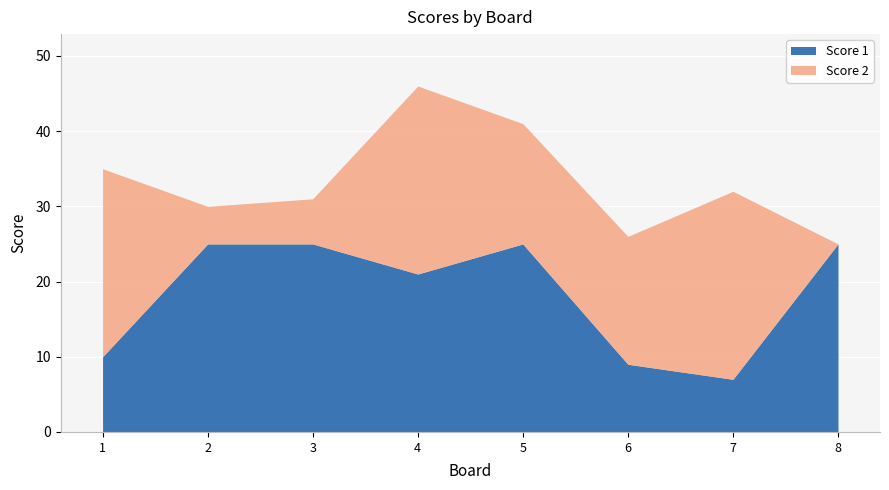

Is the value of Score 1 at 5 greater than the value of Score 2 at 2?

Yes